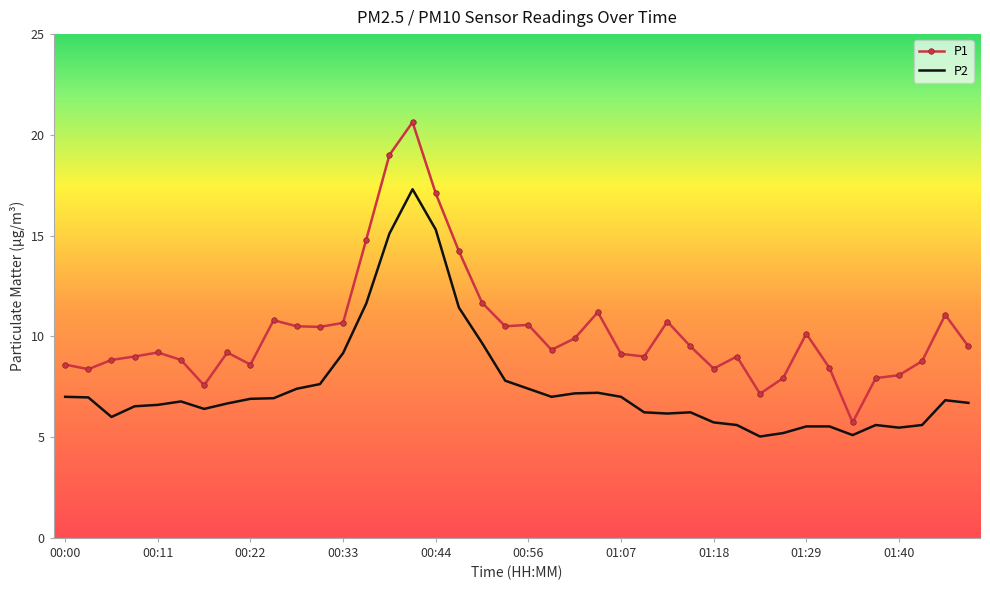

True or false: P1 and P2 intersect in this chart.

False